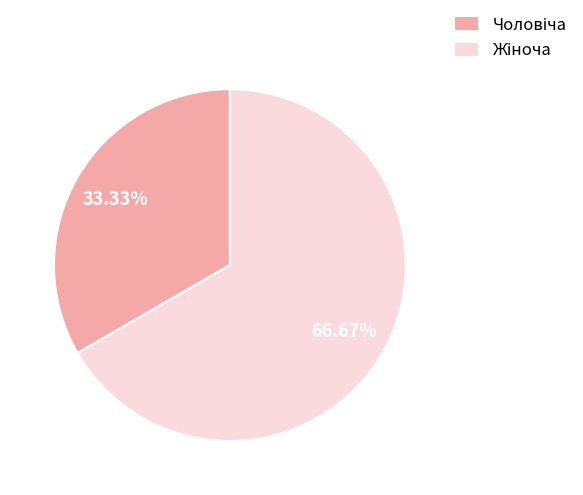

Does any single category account for the majority?

Yes